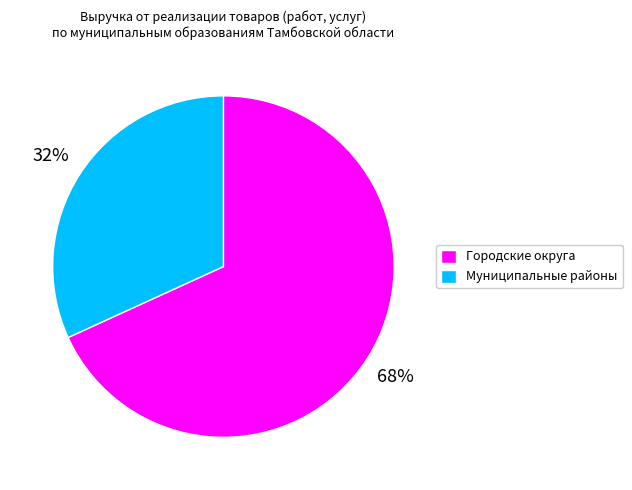

To the nearest percent, what is the difference between the largest and smallest slice percentages?

36%